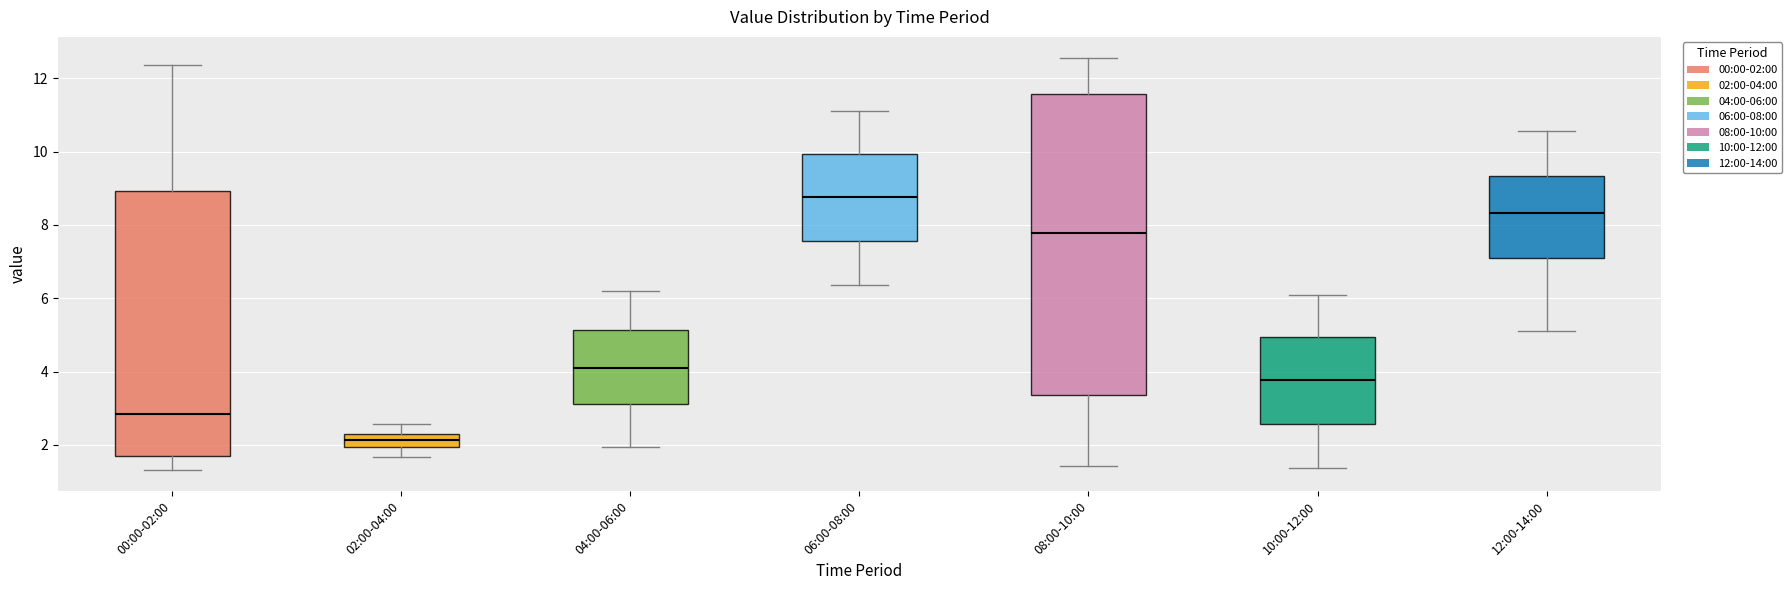

Which box is the tallest, from its lower edge to its upper edge?

08:00-10:00